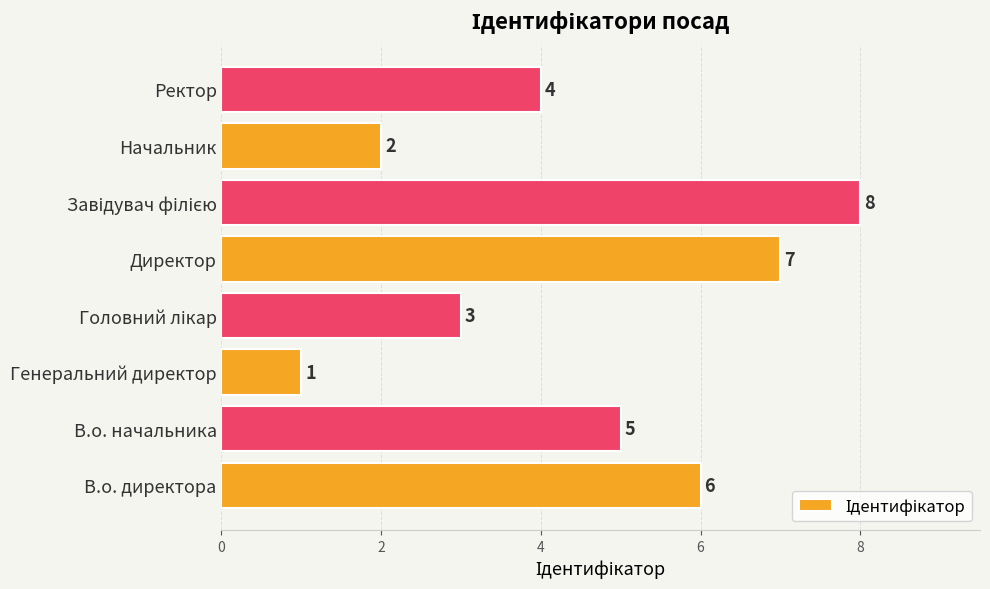

The value at В.о. начальника is 5. True or false?

True